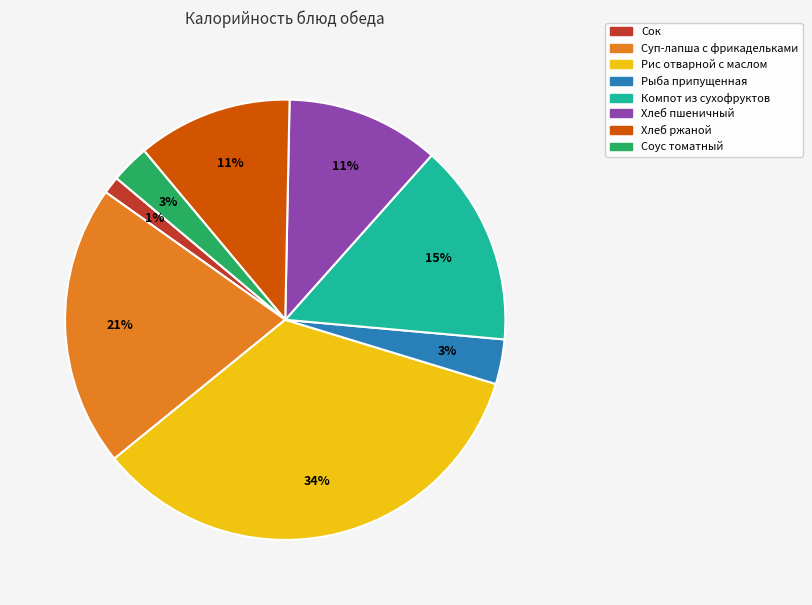

Between Соус томатный and Компот из сухофруктов, which is larger?

Компот из сухофруктов